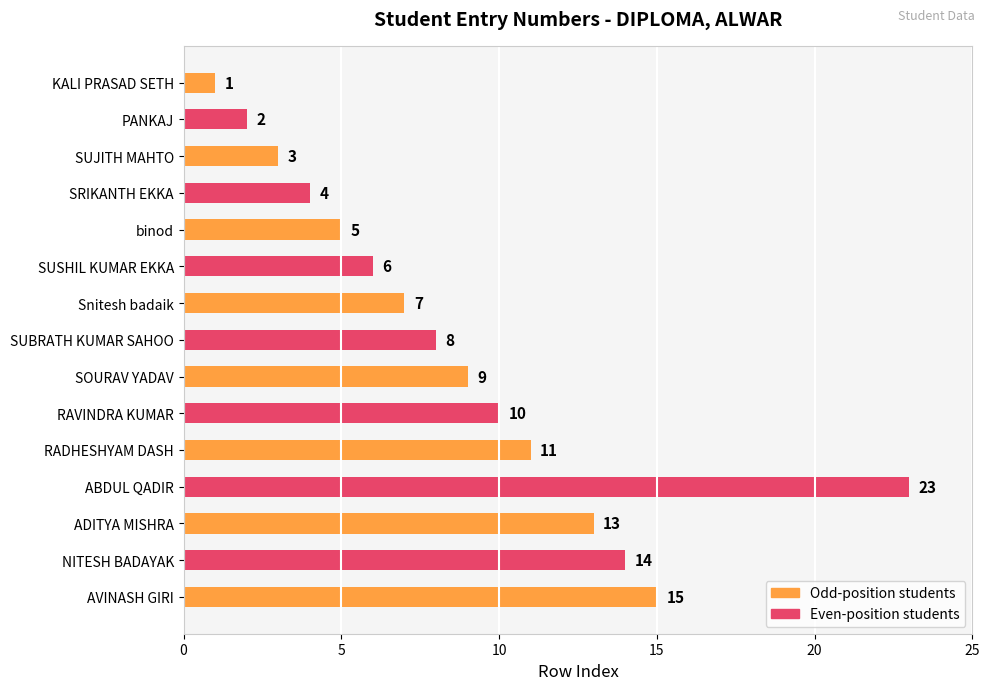

What is the change in value from SOURAV YADAV to ADITYA MISHRA?

+4